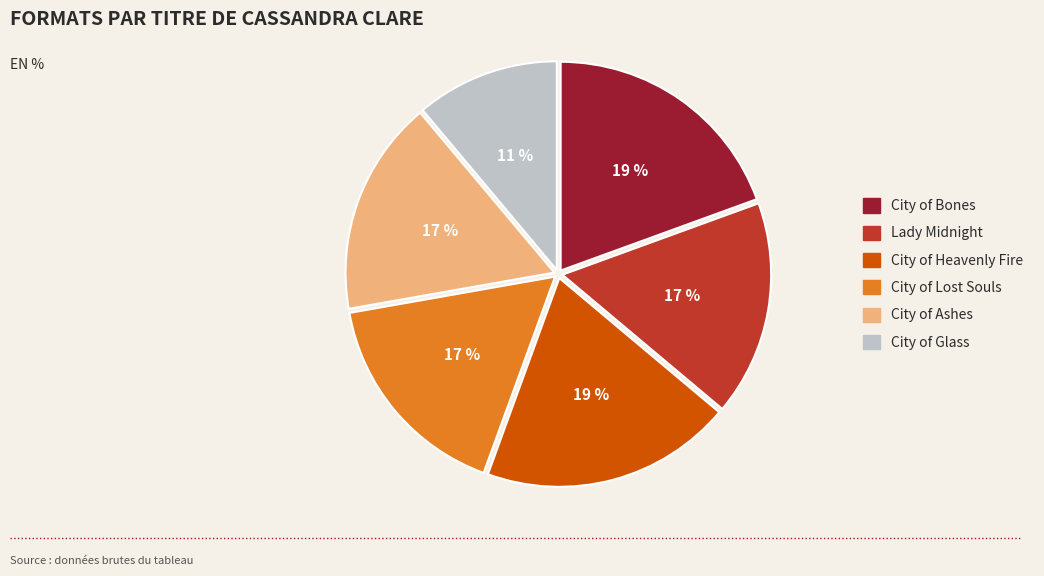

Is the sum of City of Ashes and City of Glass greater than half?

No